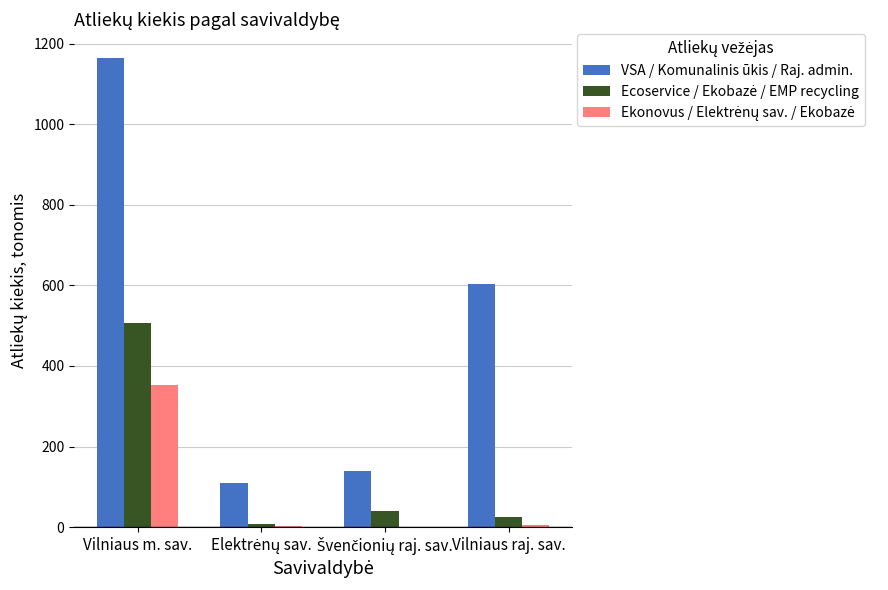

Is it true that VSA / Komunalinis ūkis / Raj. admin. equals 1165.7 at Vilniaus m. sav.?

True